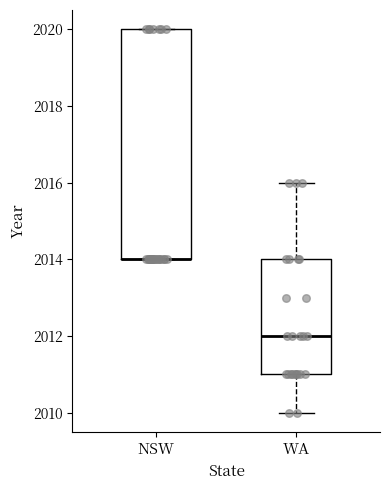

Where does the upper whisker of the box for WA end on the y-axis? The values are not printed on the chart, so give them approximately, as read against the axis.

2016